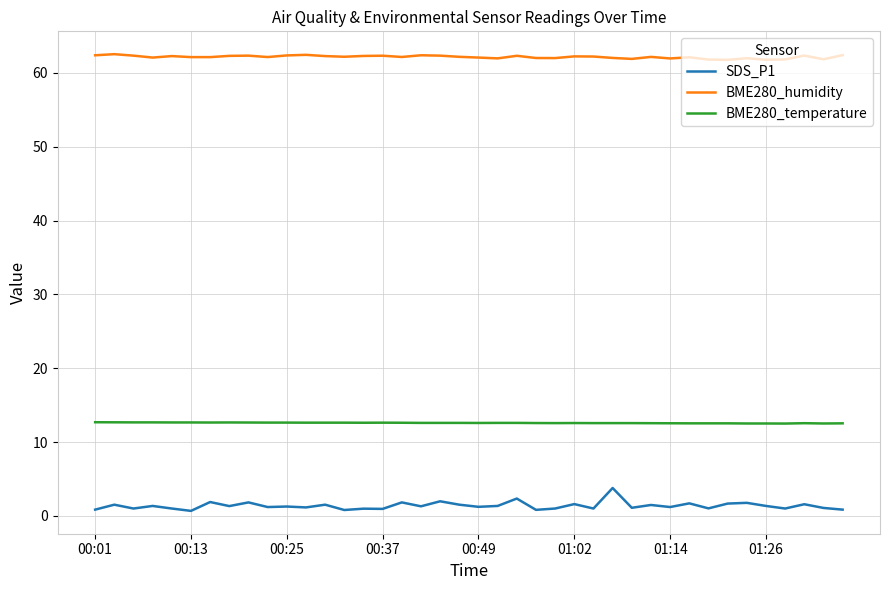

What is the minimum value for BME280_humidity?

61.8